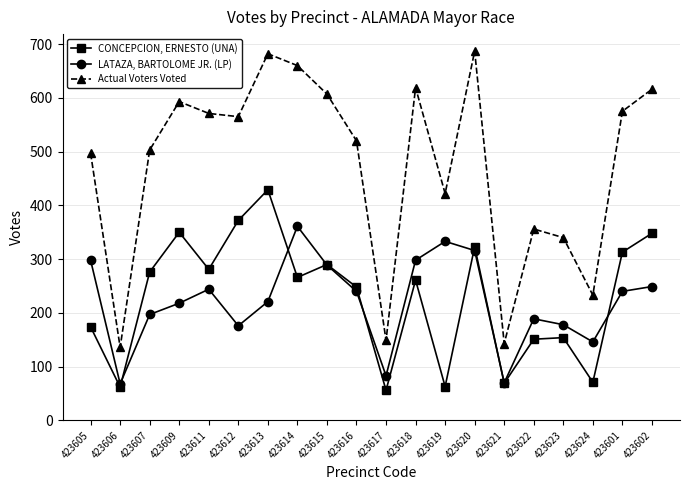

What is the spread (max minus min) of values at 423614?

394